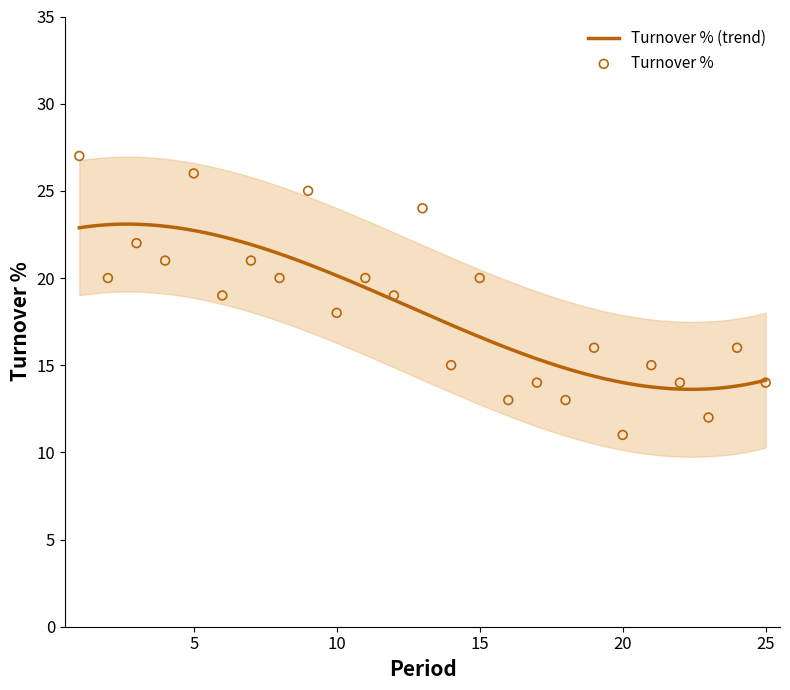

What is the change in value from 1 to 18?

-14